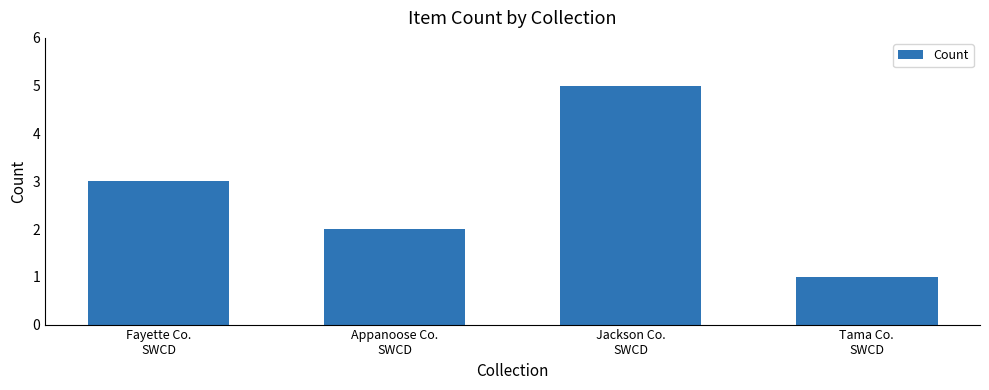

What is the difference between the values at Fayette Co.
SWCD and Appanoose Co.
SWCD?

1